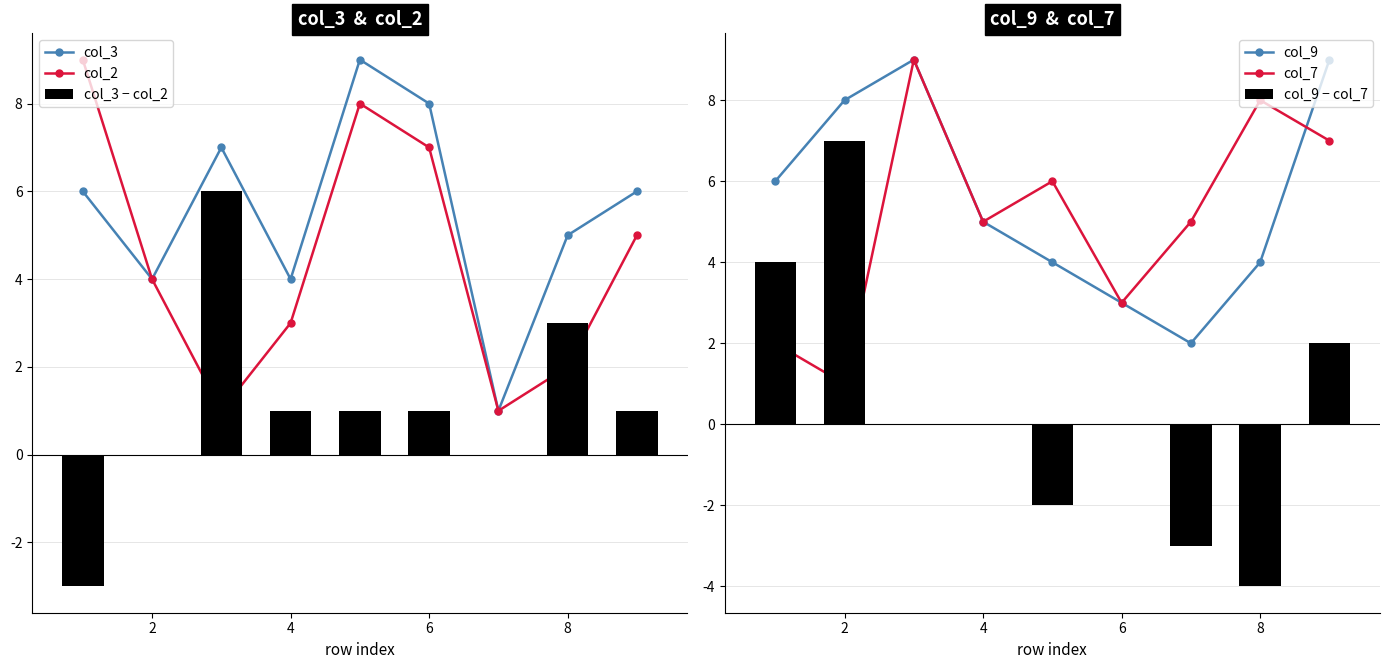

The value of col_3 − col_2 at 6 is 2. True or false?

False